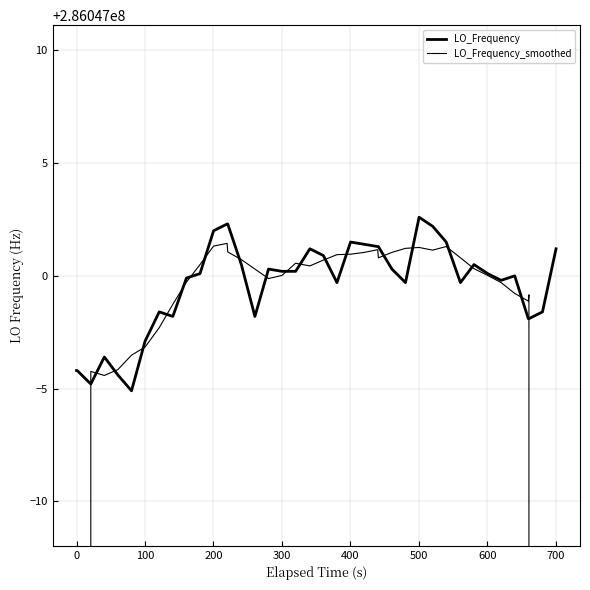

Count the number of data series in this chart.

2